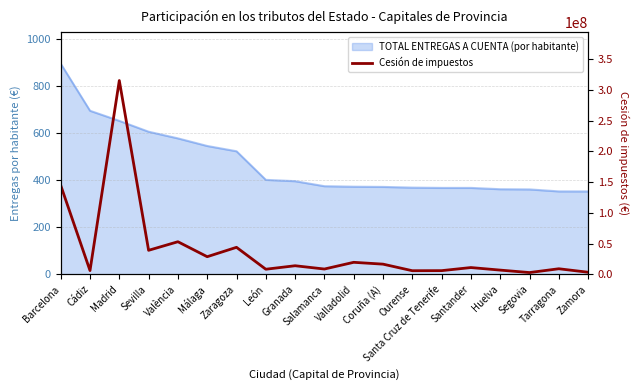

How many interior local peaks (higher than both neighbors) does the data have?

7